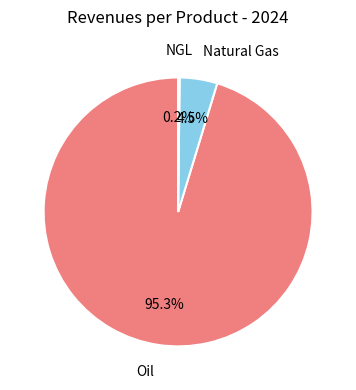

Which has a higher value, Oil or Natural Gas?

Oil